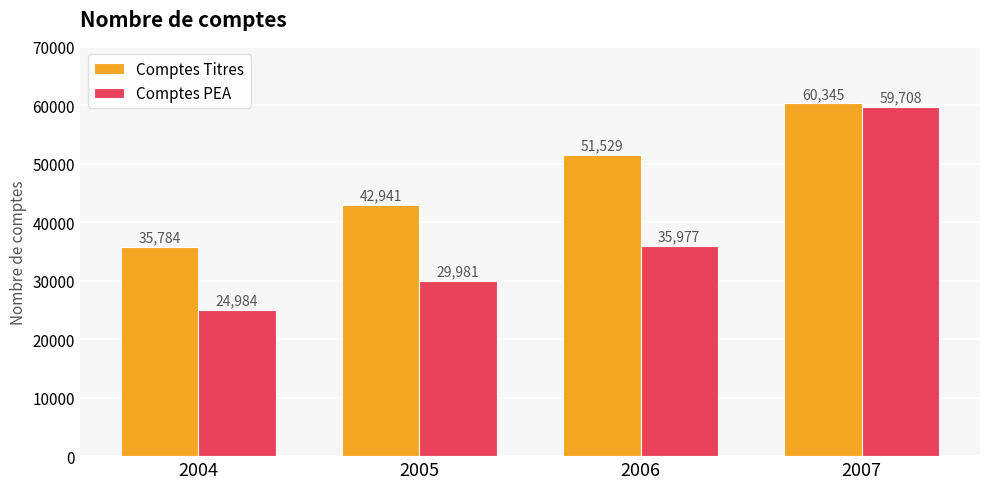

At which label does Comptes PEA reach its minimum?

2004